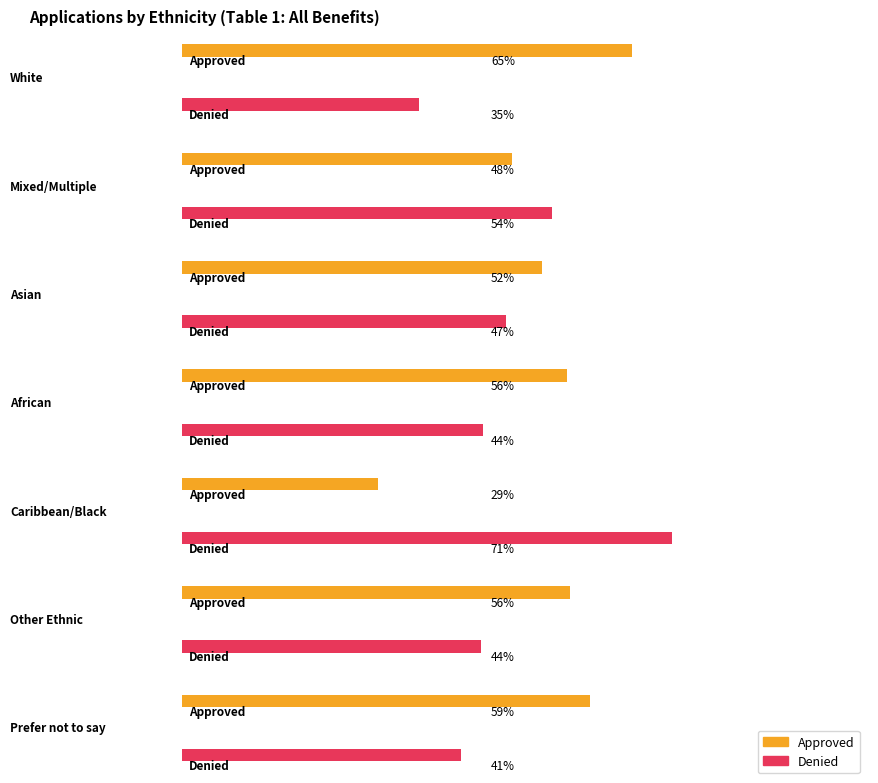

What is the label of the 5th bar from the left?

Caribbean/Black